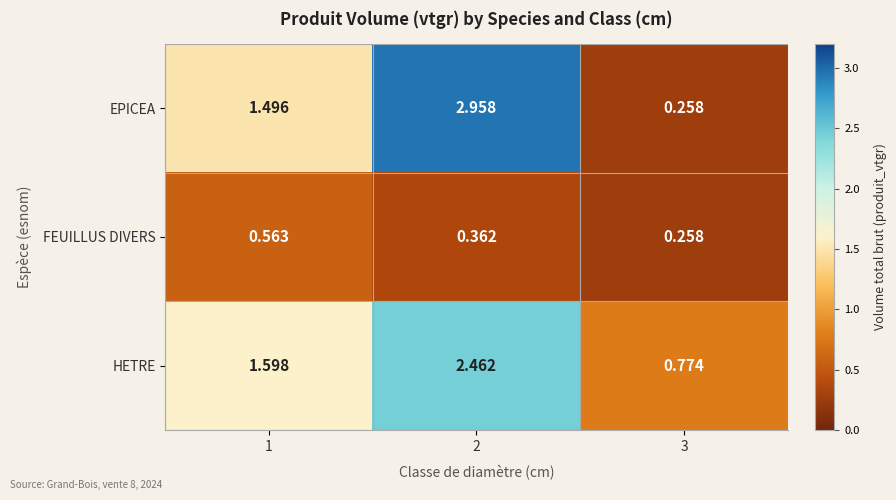

How many series are shown in this chart?

3